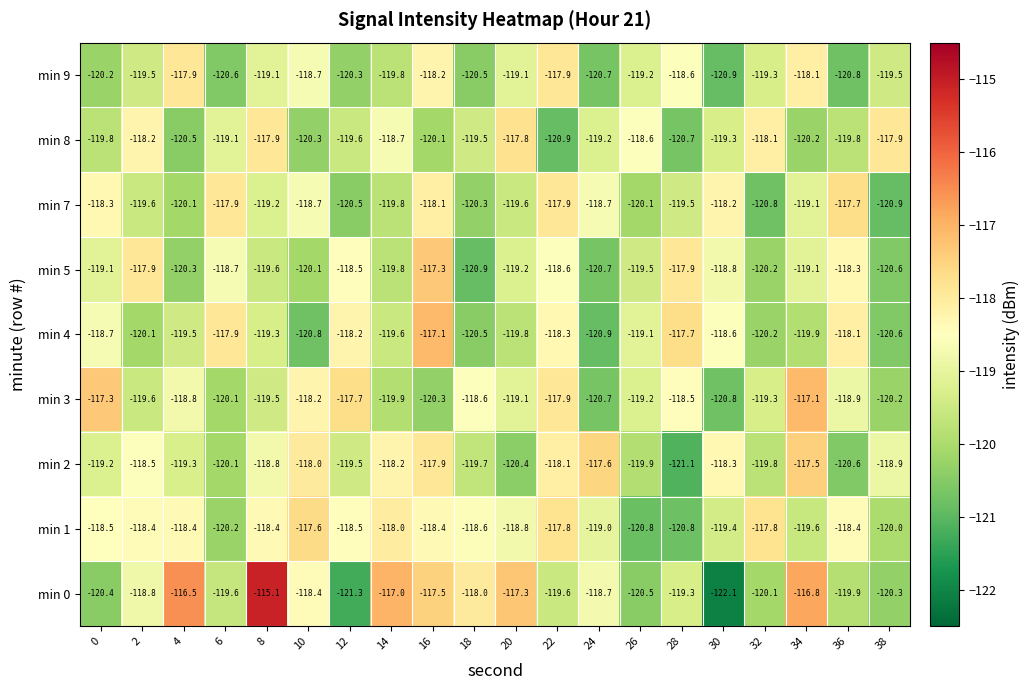

At 0, list the series in order from largest to smallest.

min 3, min 7, min 1, min 4, min 5, min 2, min 8, min 9, min 0